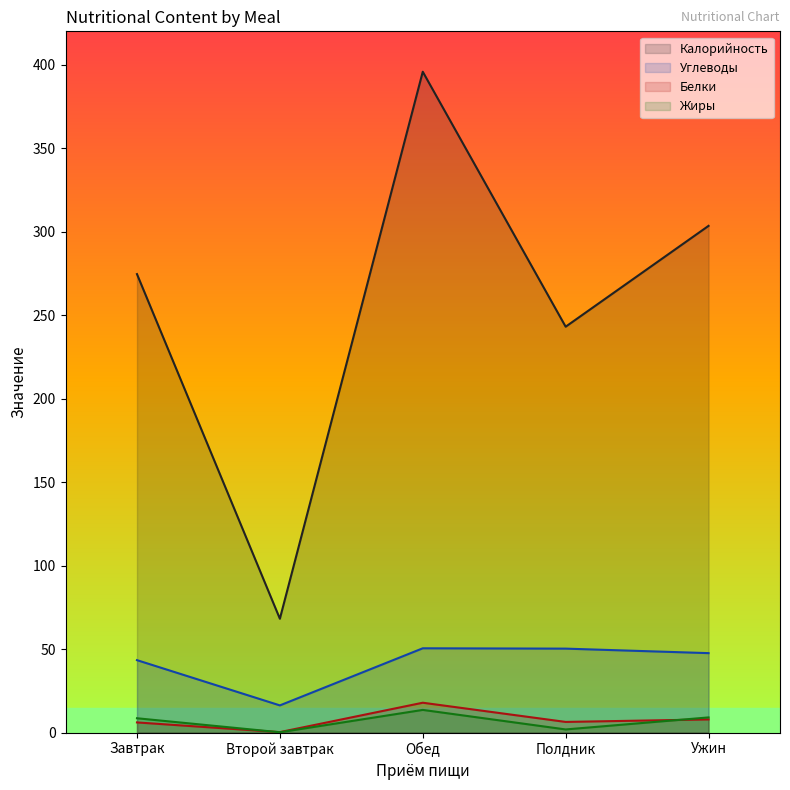

Reading left to right, list all the values displayed in this chart.

Калорийность: 274.6	68.2	395.8	243.1	303.5
Углеводы: 43.4	16.3	50.5	50.3	47.6
Белки: 6.1	0.3	17.9	6.4	7.9
Жиры: 8.6	0.2	13.6	1.9	9.1